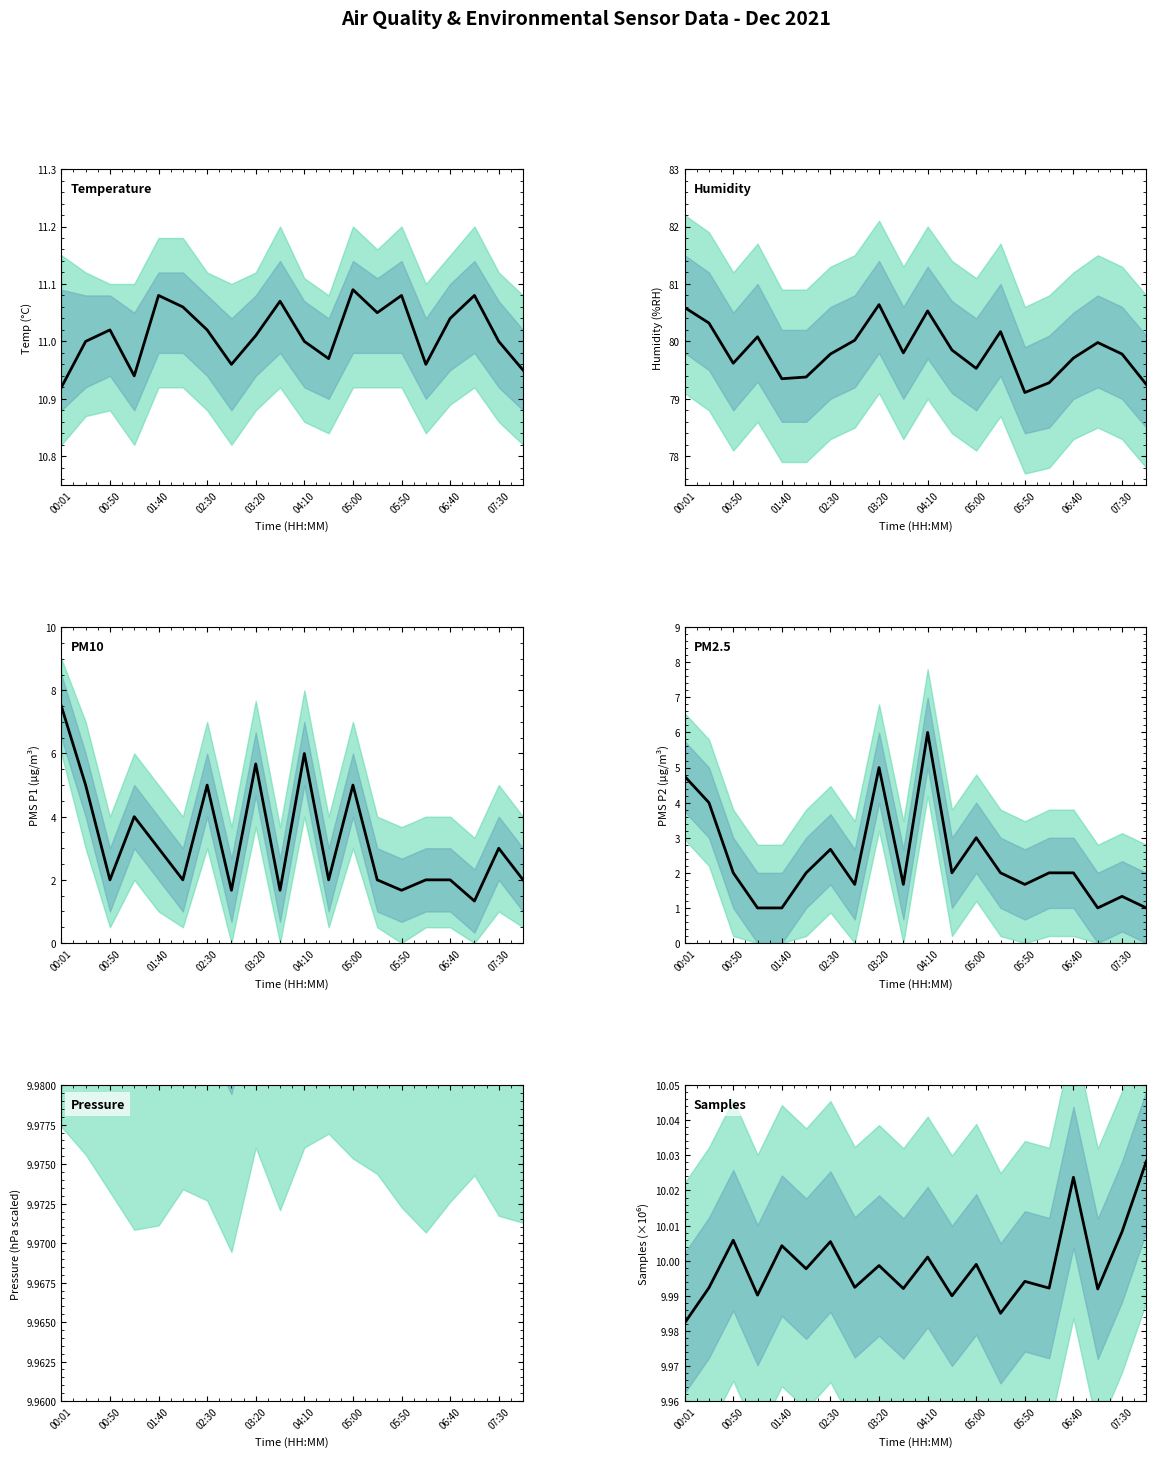

True or false: BME280_pressure has a value of 10.0 at 15.

True